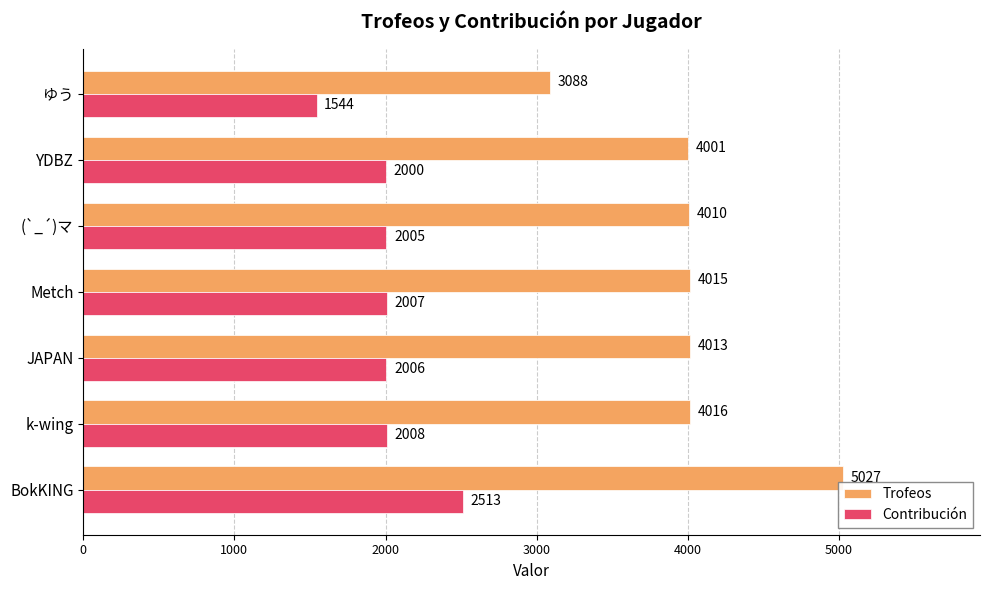

Is it true that Trofeos equals 4013 at JAPAN?

True